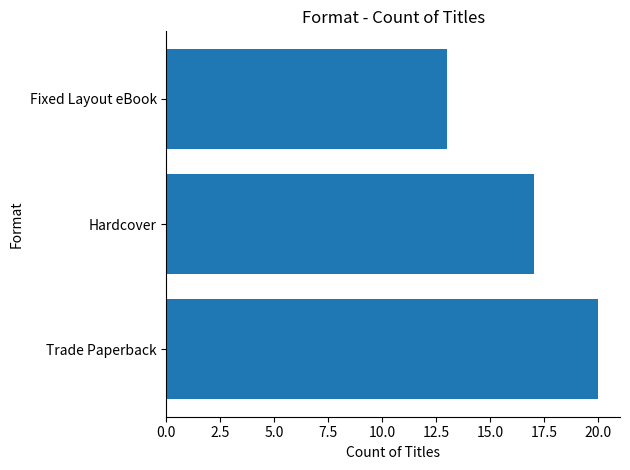

Reading bottom to top, what are all the values shown in this chart?

Trade Paperback=20	Hardcover=17	Fixed Layout eBook=13